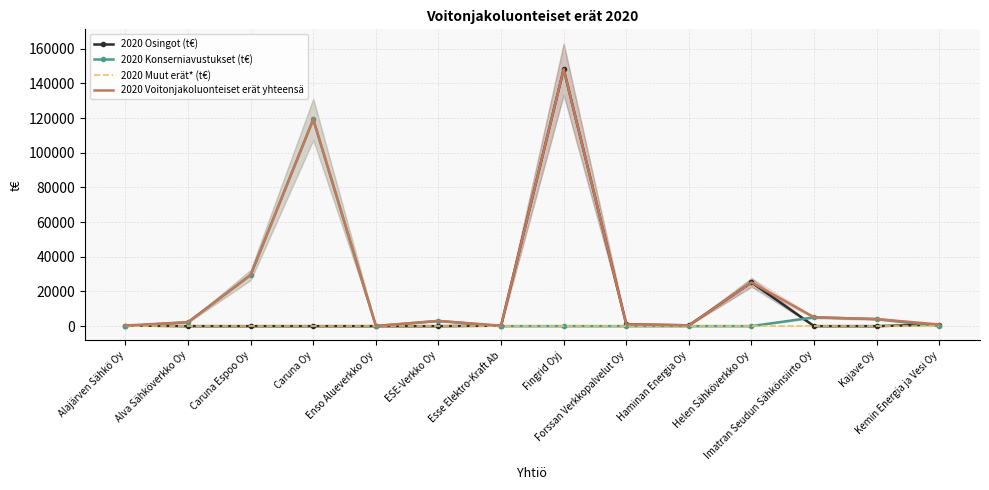

At which label is 2020 Konserniavustukset (t€) closest to 59650?

Caruna Espoo Oy